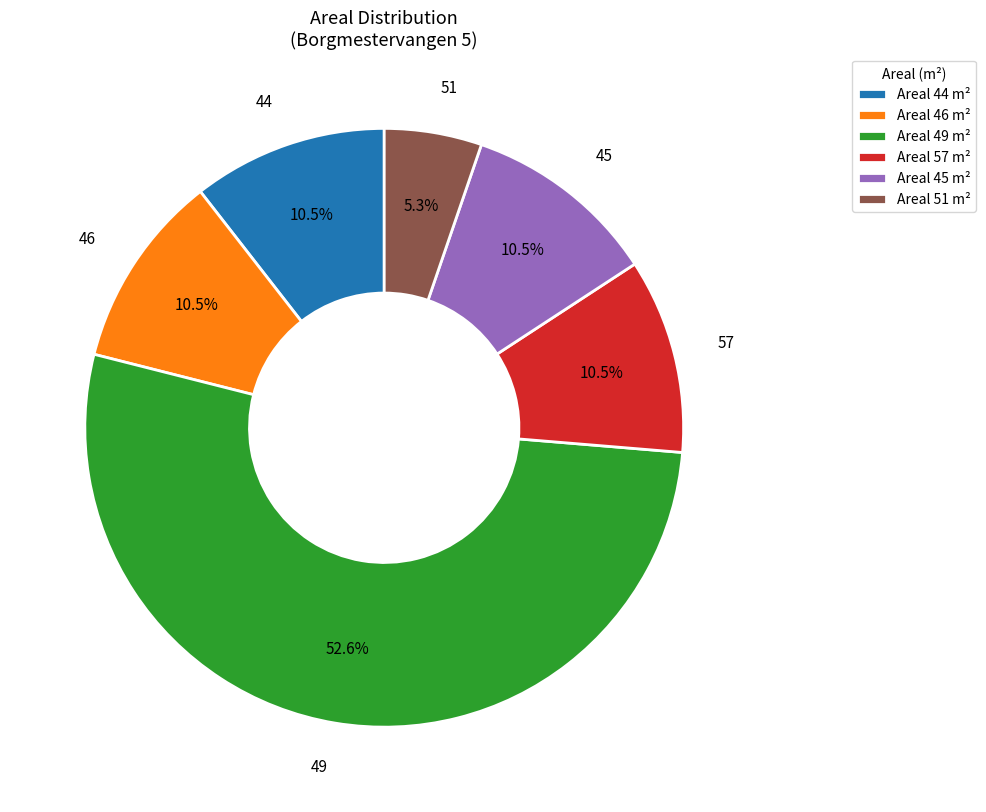

Combined, do Areal 44 m² and Areal 45 m² account for over 50%?

No